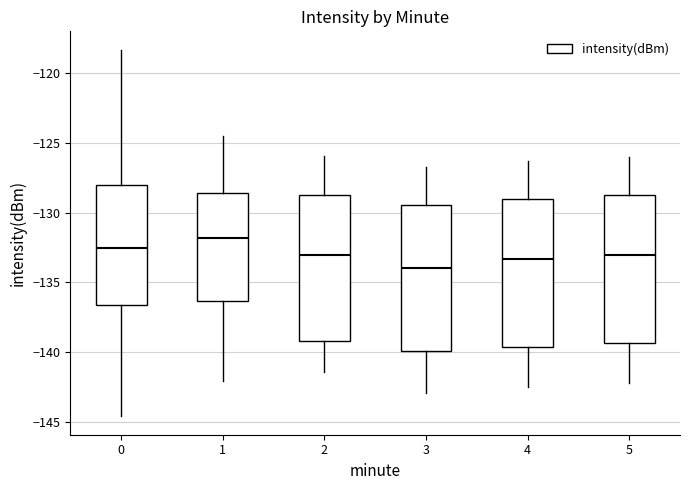

Reading left to right, read every box against the y-axis: the position of its median line, the range the box covers, and the ends of its whiskers. The values are not printed on the chart, so give them approximately, as read against the axis.

0: median -132.5, box -136.5 to -128.0, whiskers -144.5 to -118.5
1: median -132.0, box -136.5 to -128.5, whiskers -142.0 to -124.5
2: median -133.0, box -139.0 to -128.5, whiskers -141.5 to -126.0
3: median -134.0, box -140.0 to -129.5, whiskers -143.0 to -126.5
4: median -133.5, box -139.5 to -129.0, whiskers -142.5 to -126.5
5: median -133.0, box -139.5 to -128.5, whiskers -142.0 to -126.0